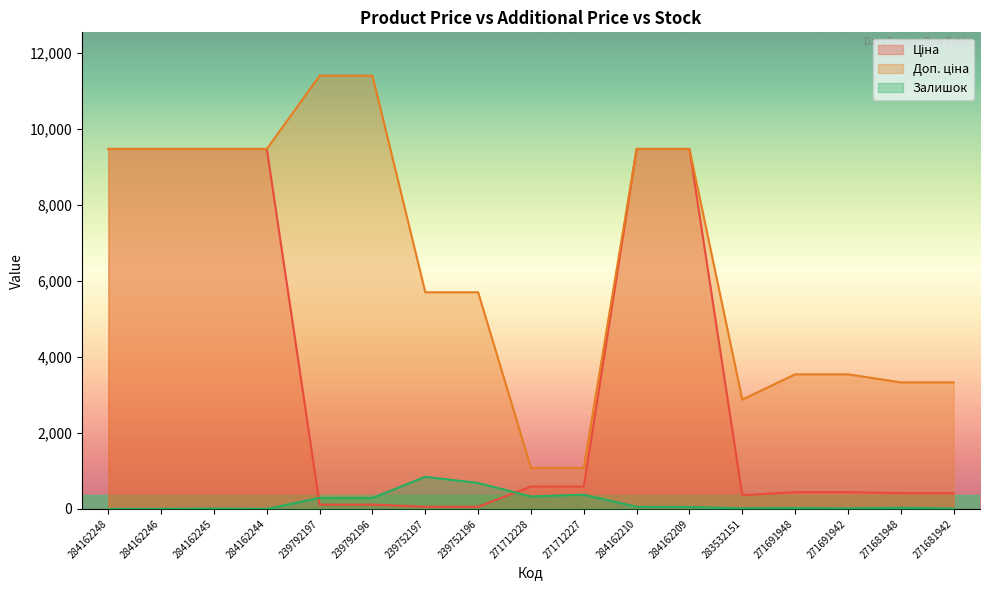

At which category is the sum across all series the highest?

284162210